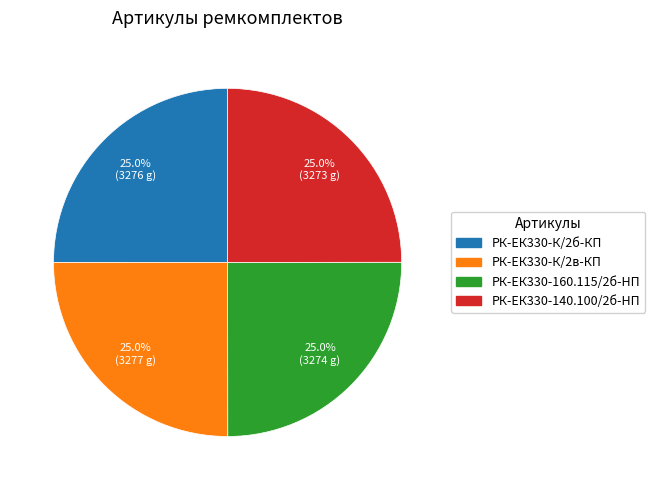

Does any single category account for the majority?

No